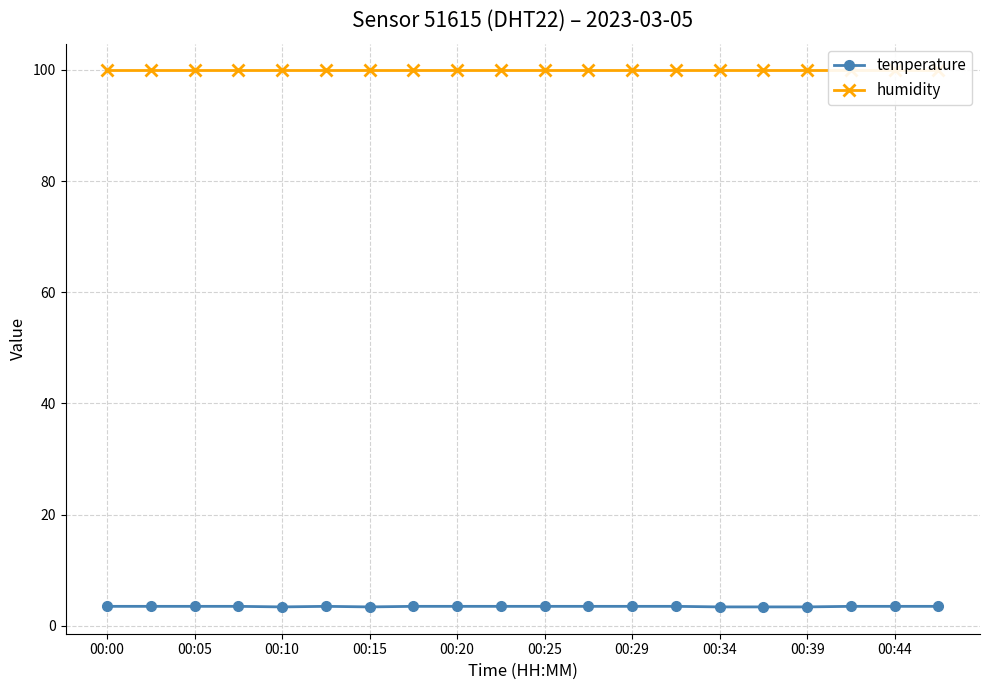

Which series has the largest total across all categories?

humidity